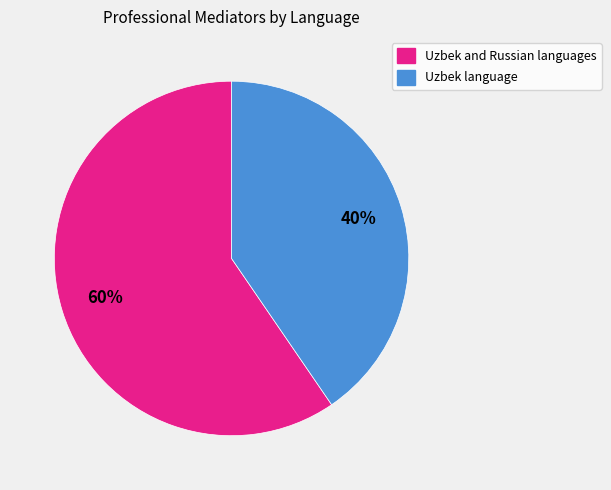

Which has a higher value, Uzbek and Russian languages or Uzbek language?

Uzbek and Russian languages